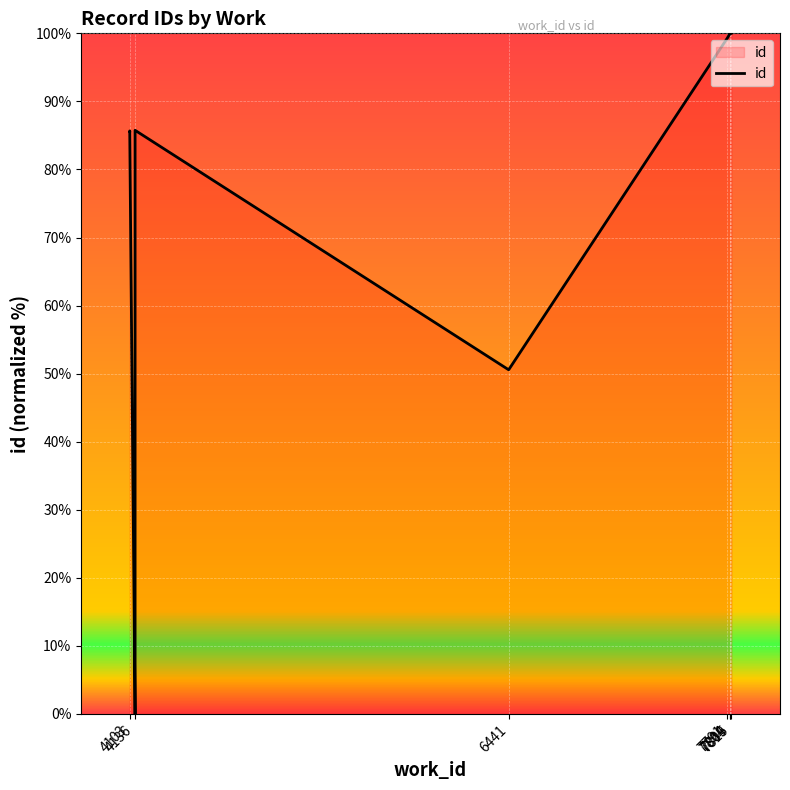

At which category does the data reach its first local peak?

4103